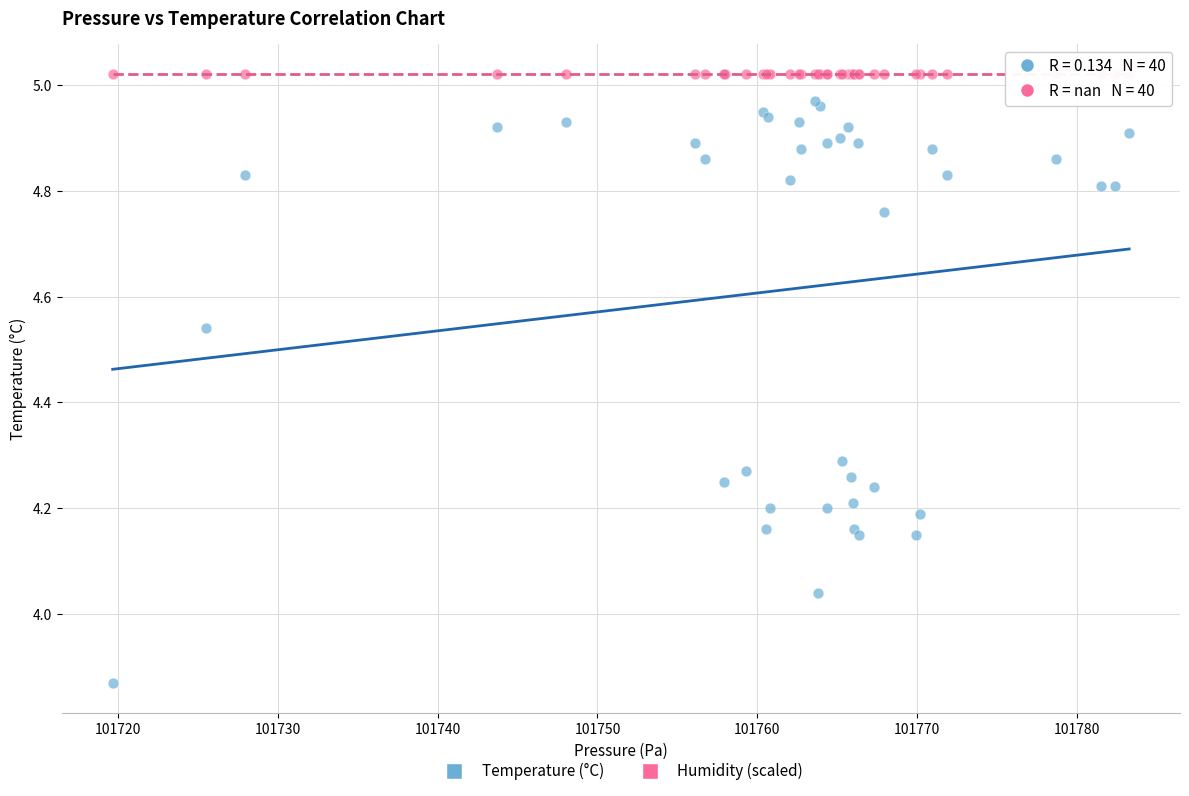

Which series reaches the minimum Y coordinate?

Temperature (°C)